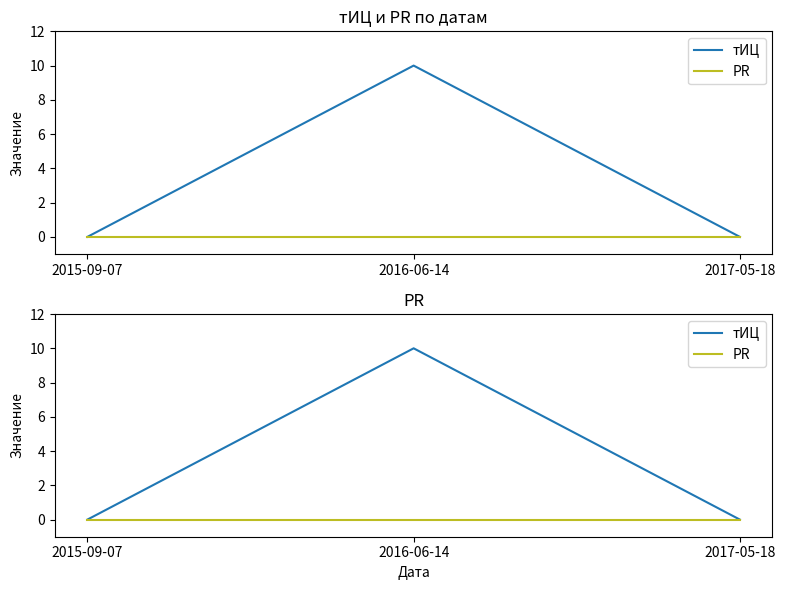

Rank the series at 2017-05-18 from highest to lowest value.

тИЦ, PR